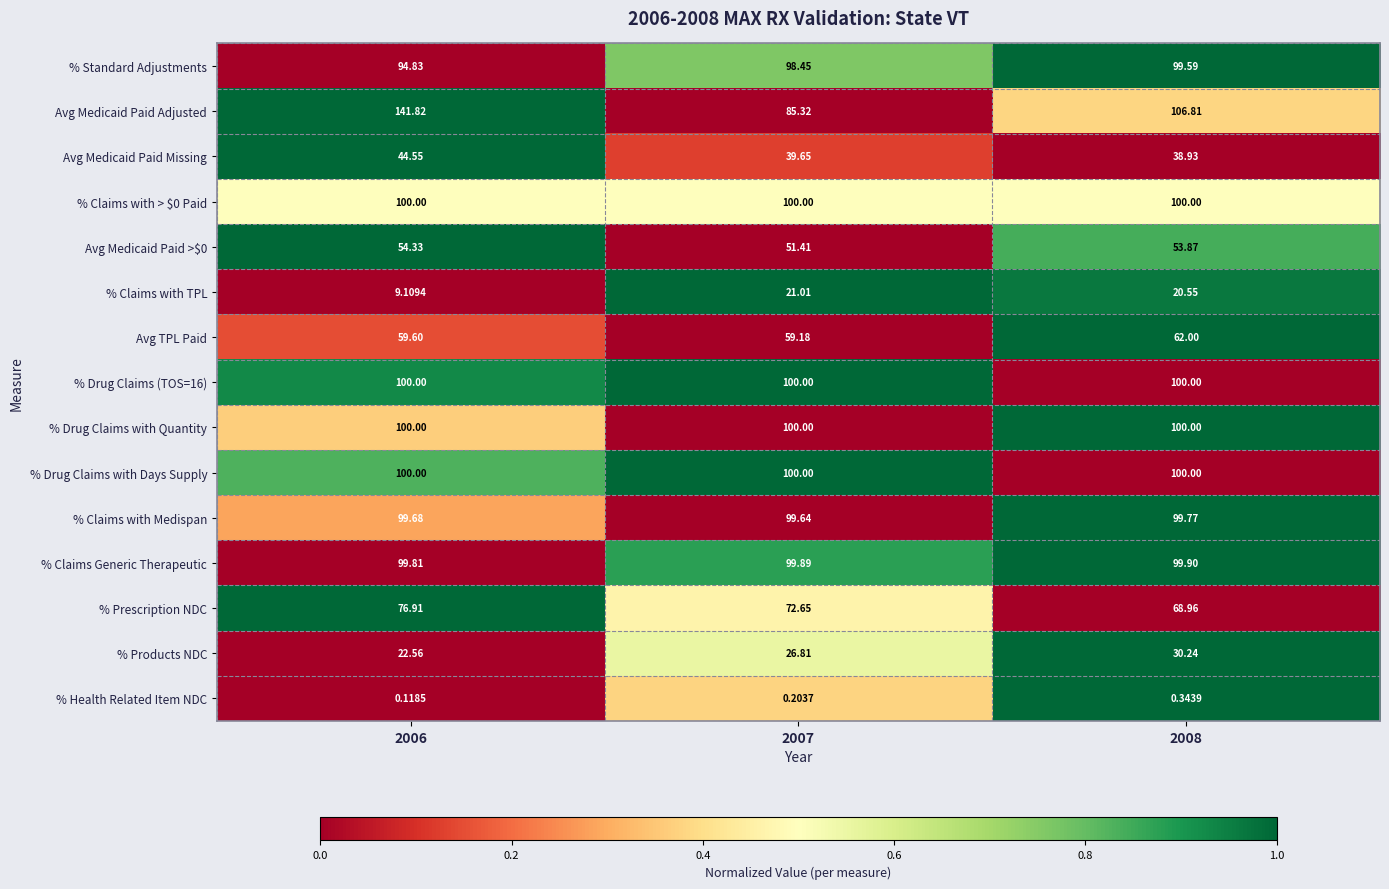

Which series changed the most between 2007 and 2008?

Avg Medicaid Paid Adjusted